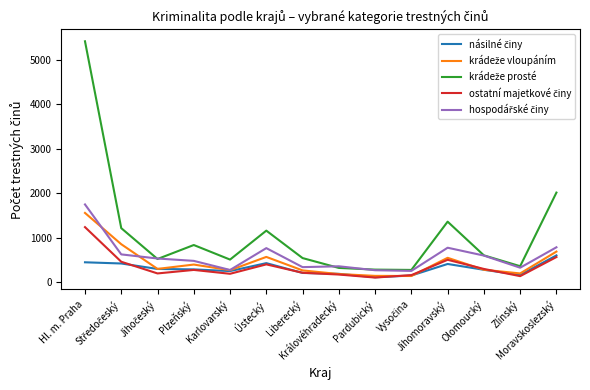

What is the maximum value shown in the chart?

5421